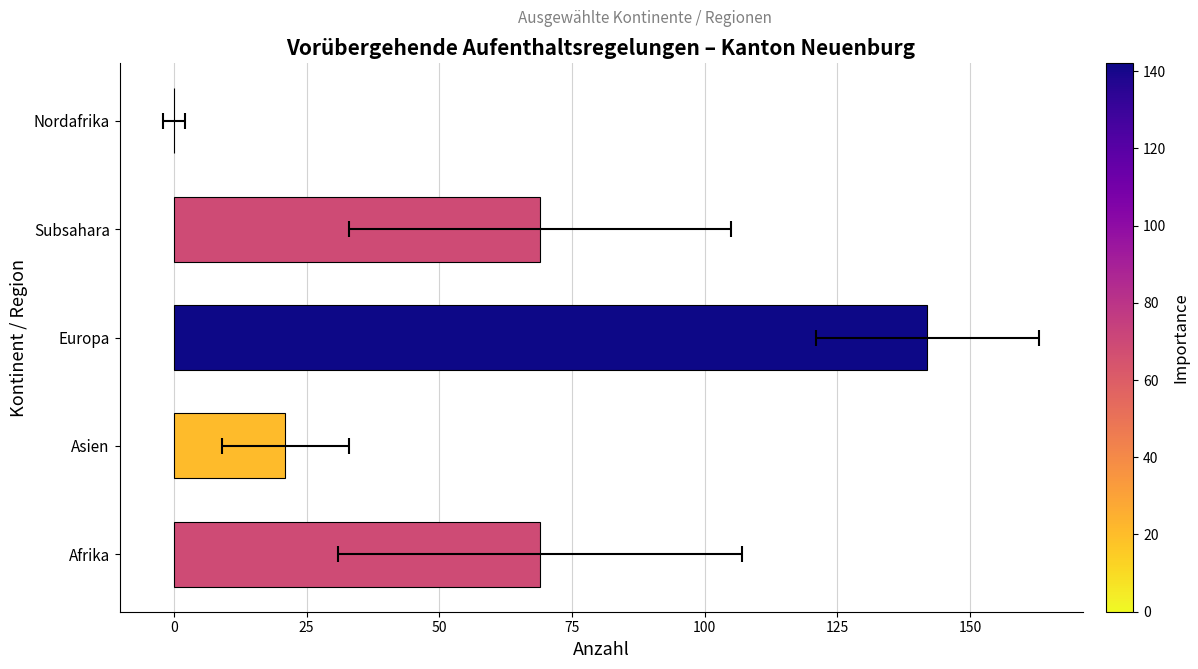

The value at Europa is 52. True or false?

False